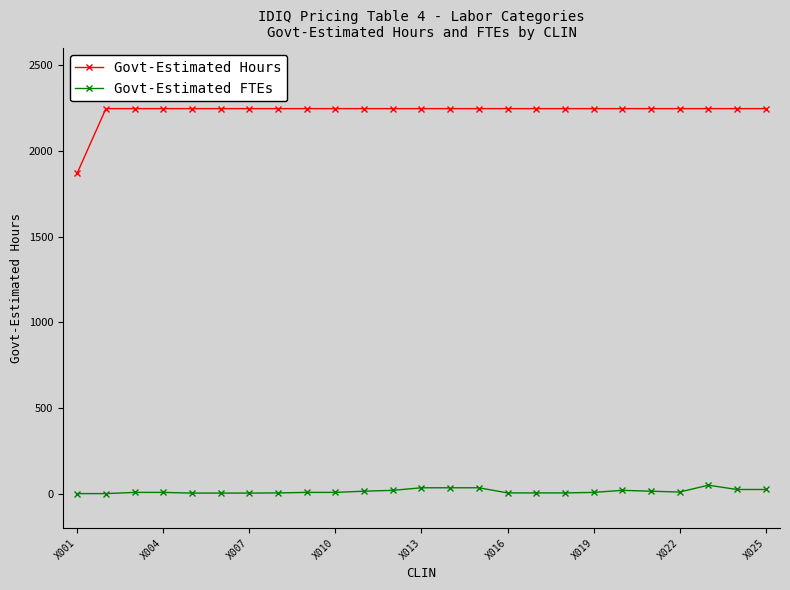

List the series in order of their overall mean, lowest first.

Govt-Estimated FTEs, Govt-Estimated Hours